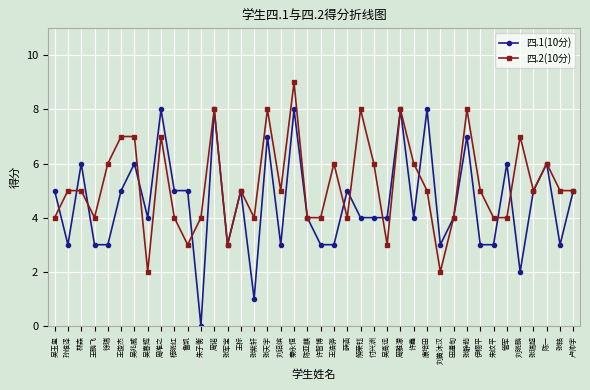

True or false: 四.1(10分) has more than 1 points higher than both neighbors.

True